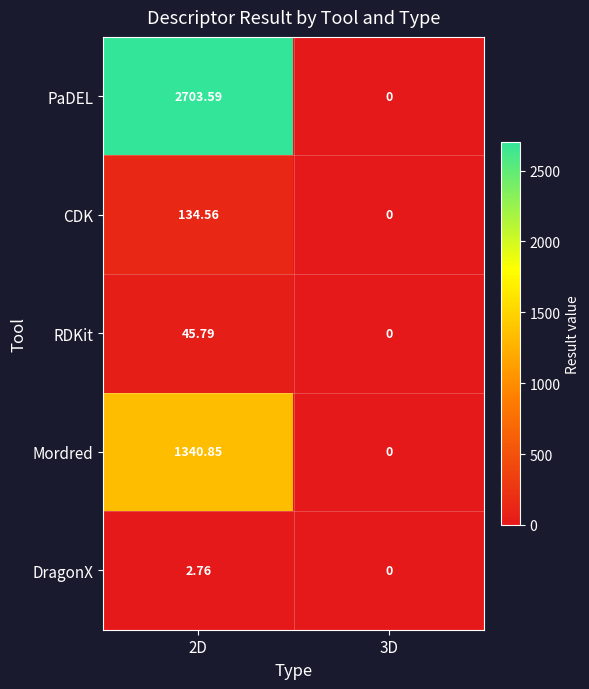

What is the total value across all series at 2D?

4227.6